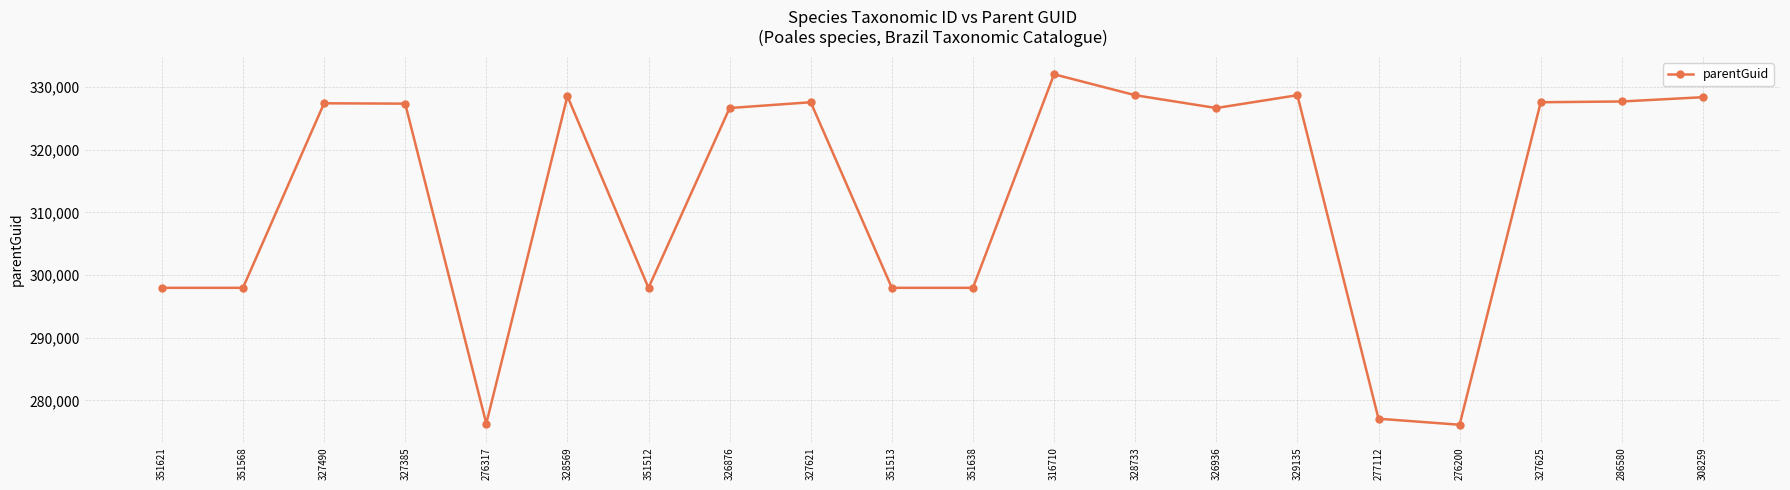

Is it true that the value at 327625 is 84411?

False